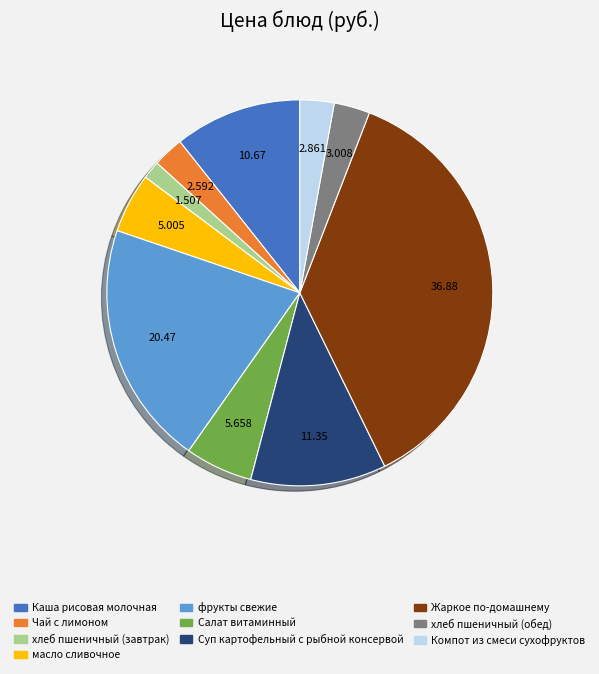

Count the number of slices in the pie.

10